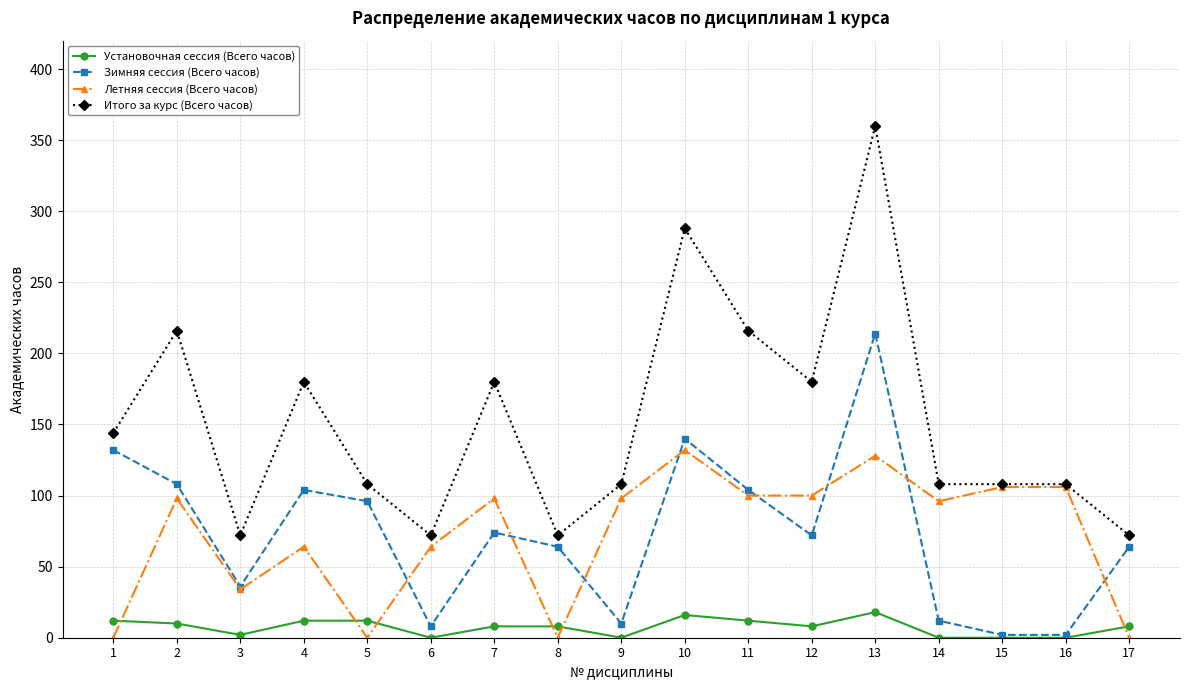

What is the sum of all Зимняя сессия (Всего часов) values?

1242